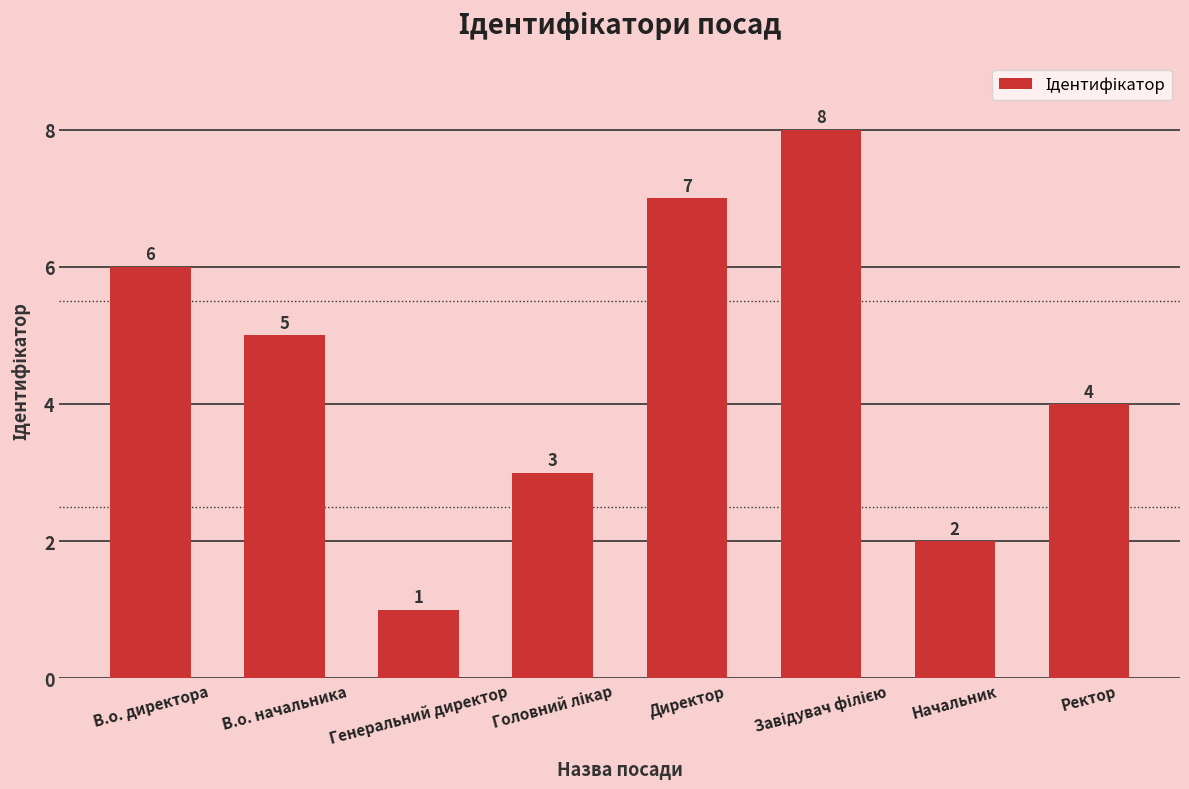

Does the chart contain stacked bars?

No